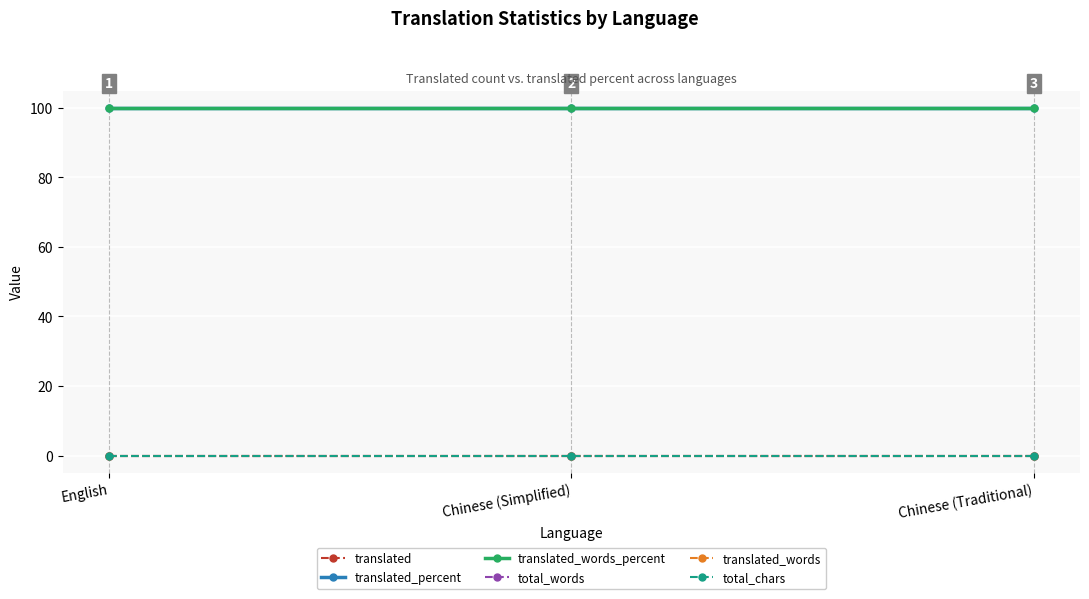

Is this an area chart (filled region under the line)?

No